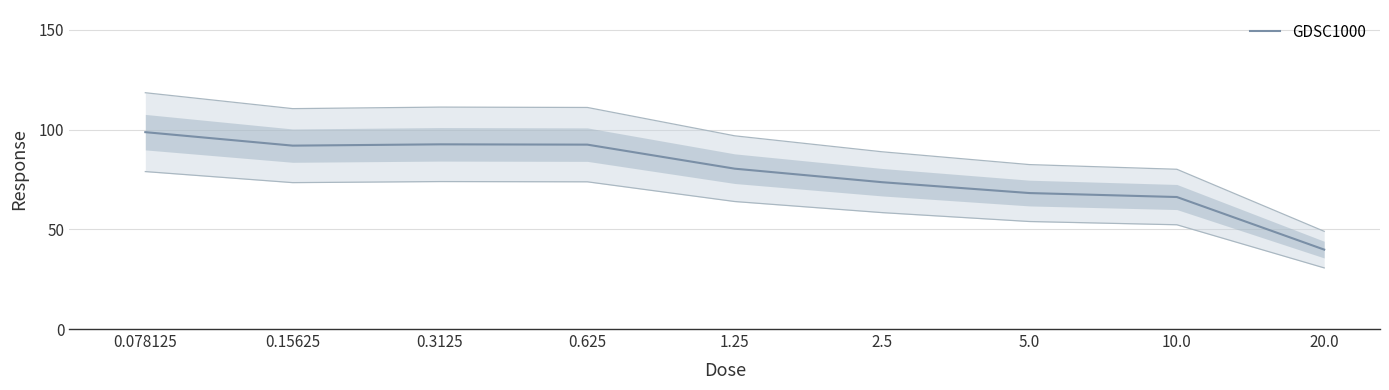

Reading right to left, list all the values displayed in this chart.

20.0=39.8	10.0=66.2	5.0=68.2	2.5=73.6	1.25=80.4	0.625=92.5	0.3125=92.6	0.15625=92.0	0.078125=98.7